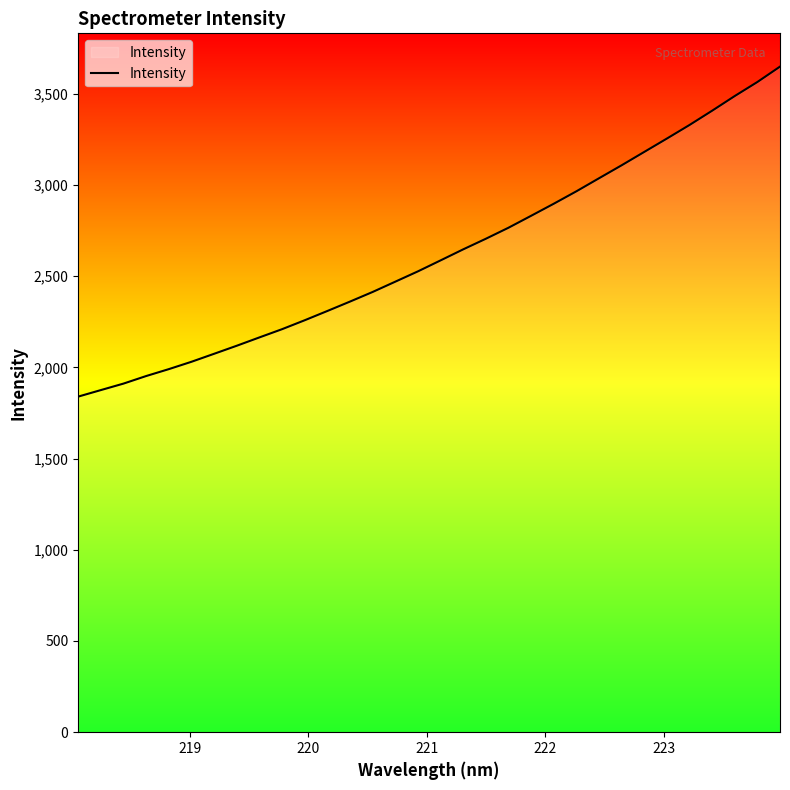

What is the smallest value displayed?

1839.4